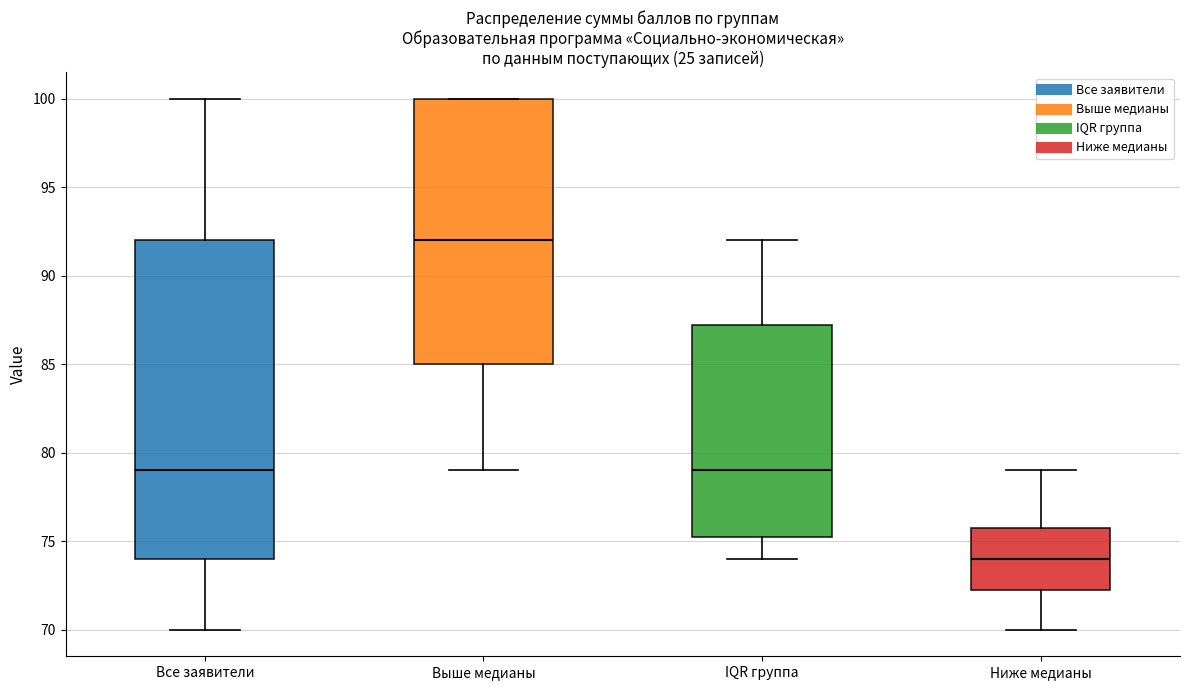

Which box has the highest median line?

Выше медианы